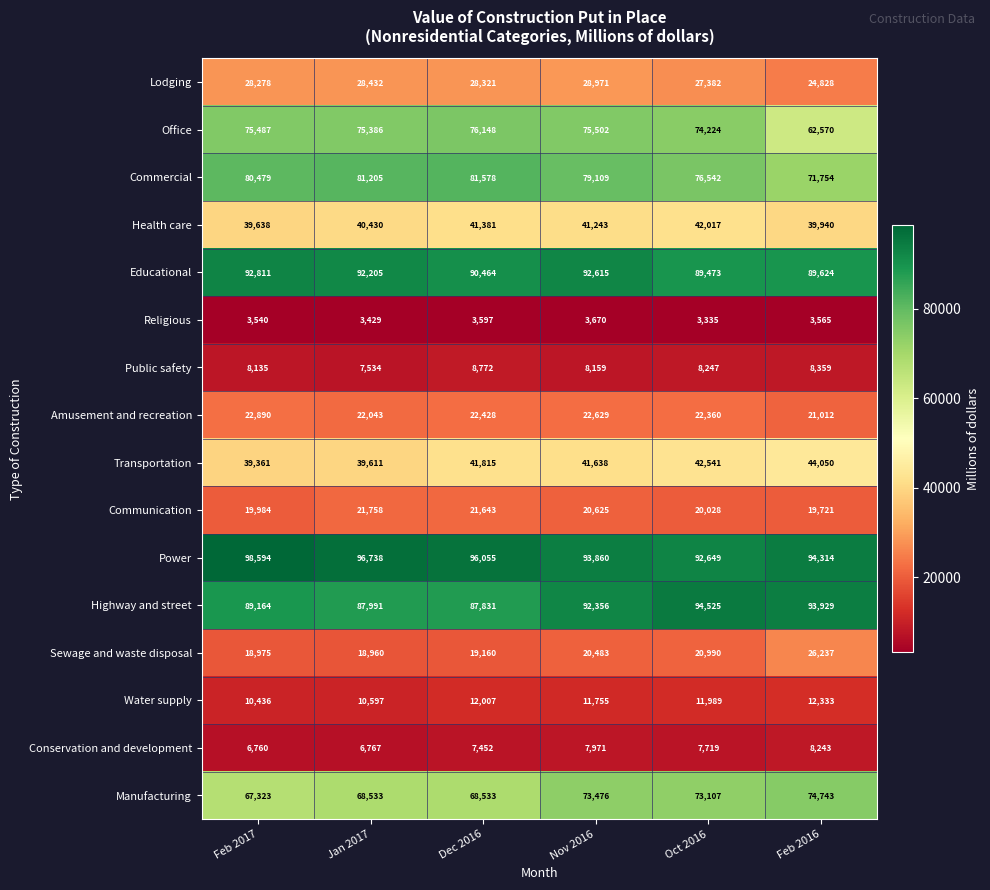

Which series changed the most between Feb 2017 and Feb 2016?

Office